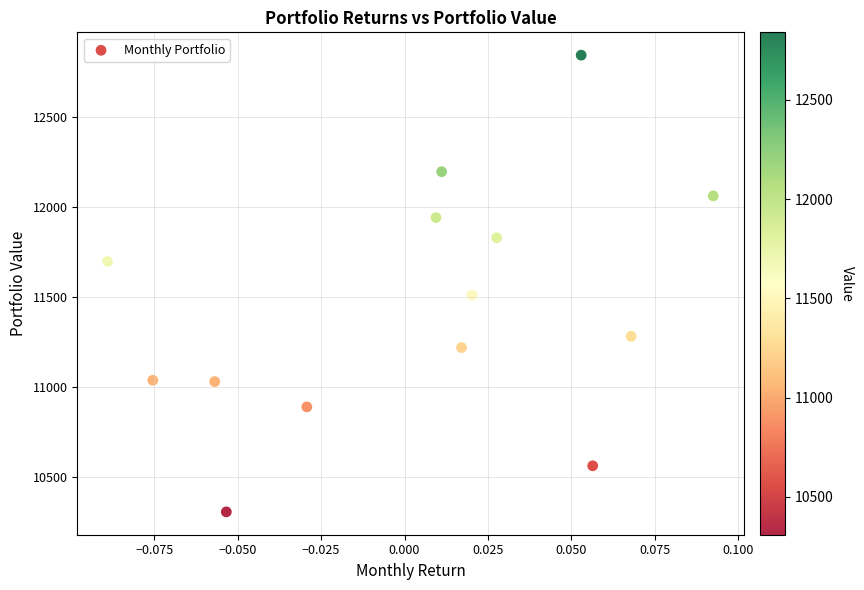

What Y value in the scatter plot is closest to 11574?

11510.5